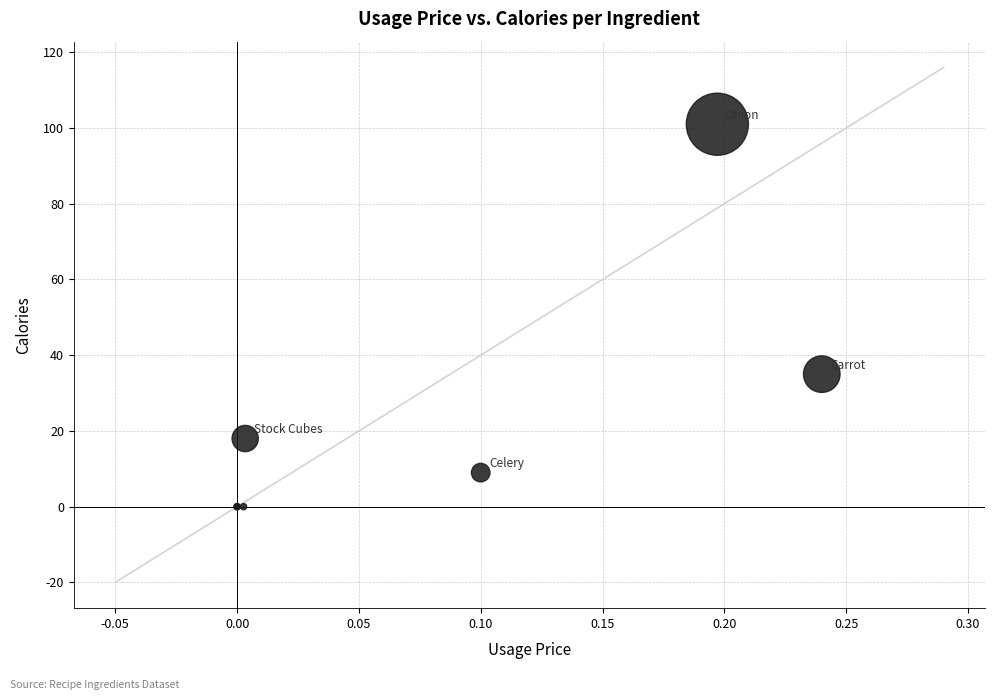

What Y value in the scatter plot is closest to 50?

35